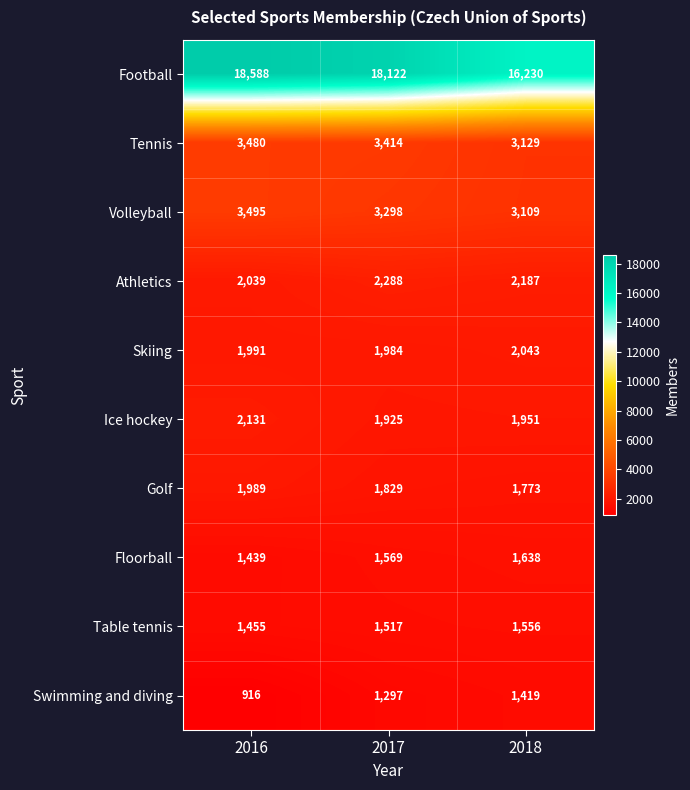

How many series are shown in this chart?

10